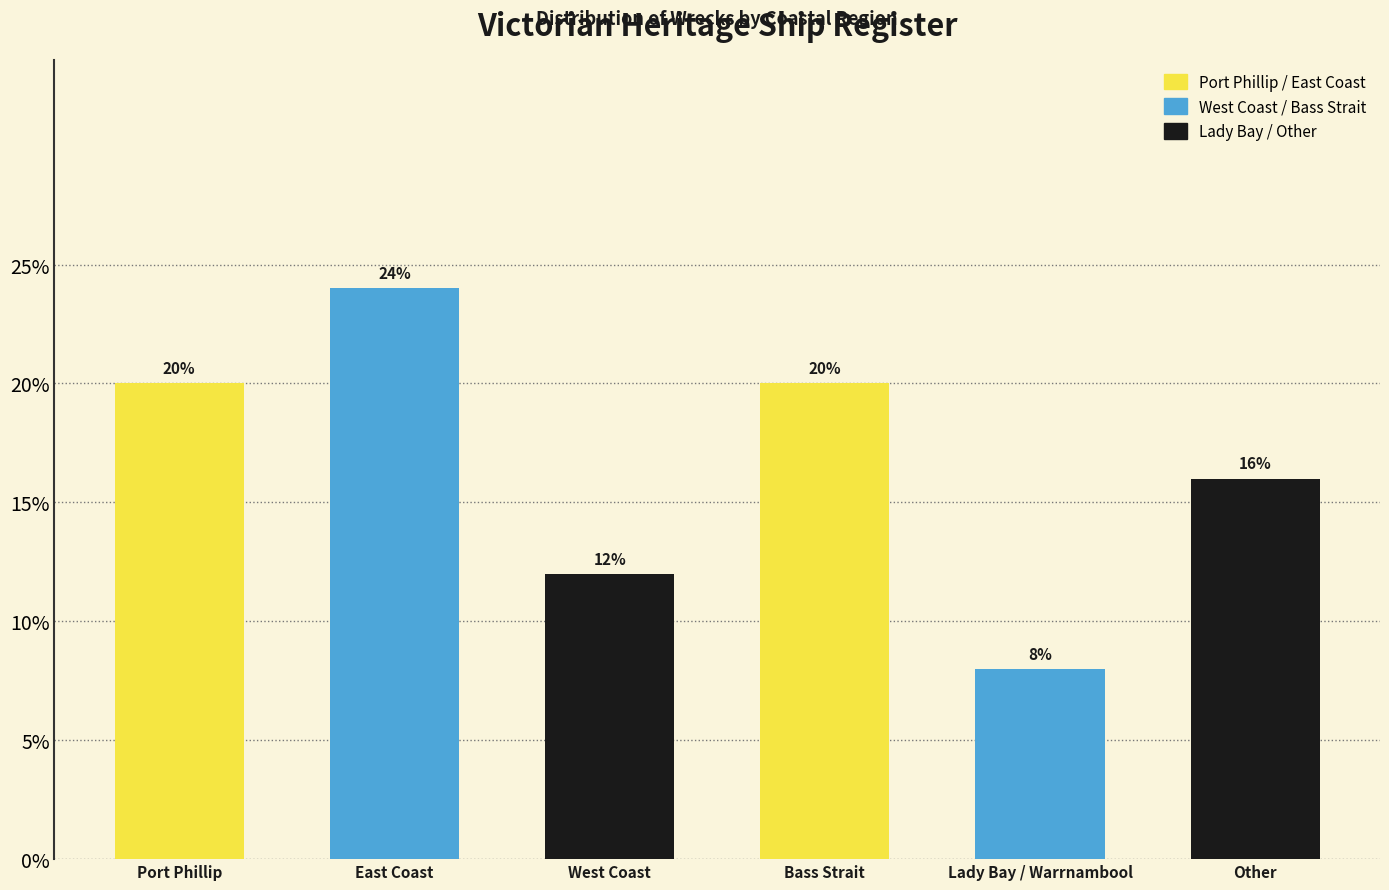

Reading left to right, transcribe all the data shown in this chart.

20	24	12	20	8	16